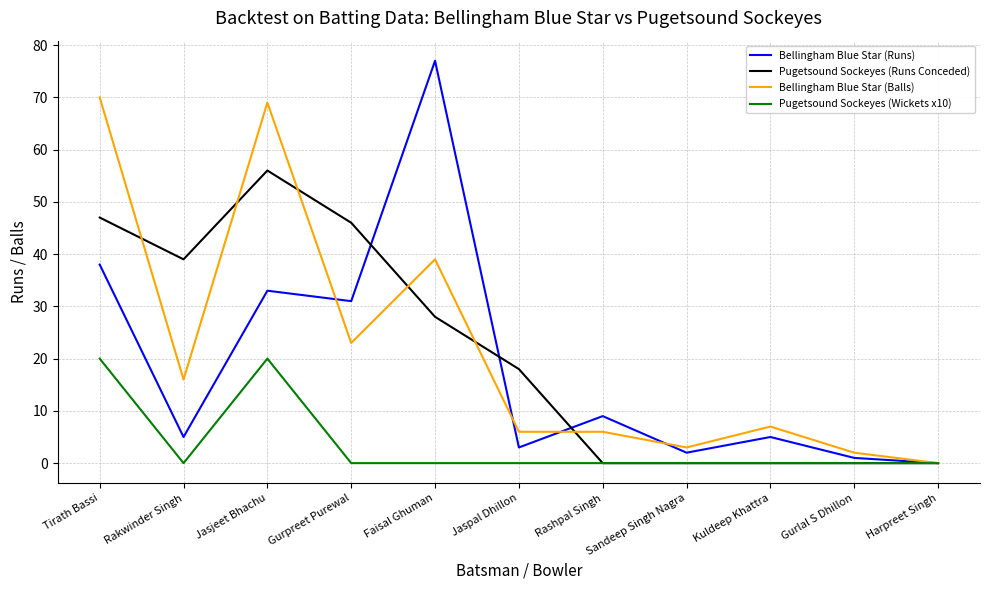

What is the average value of the Pugetsound Sockeyes (Runs Conceded) series?

21